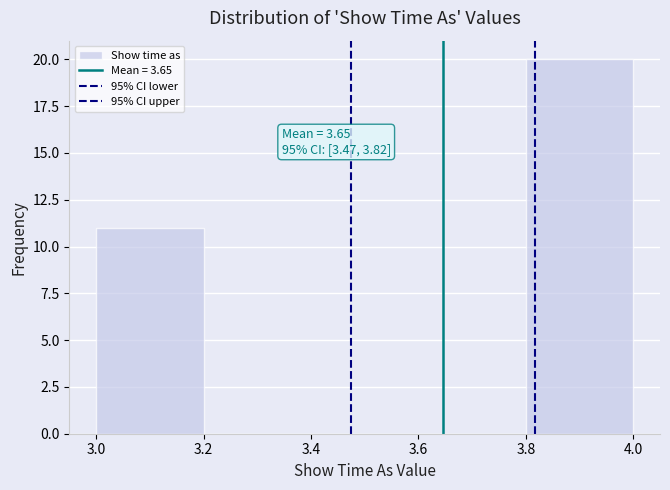

Which range on the x-axis has the tallest bar?

3.8 to 4.0